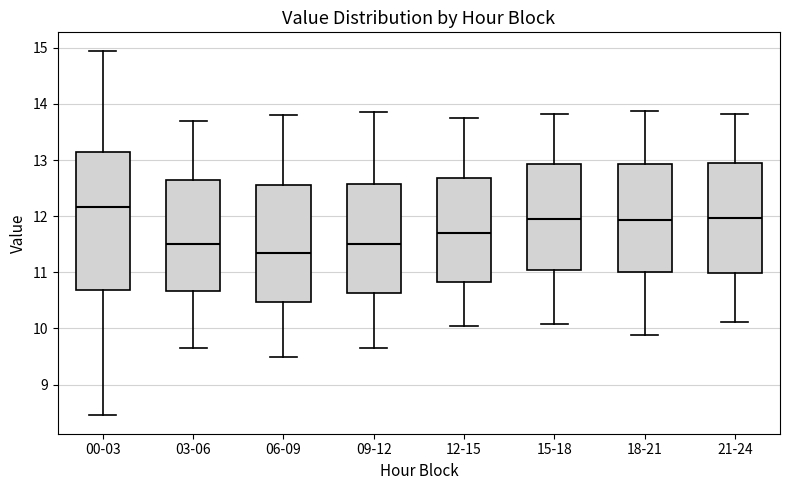

Comparing the boxes themselves (not the whiskers), which one is the tallest?

00-03